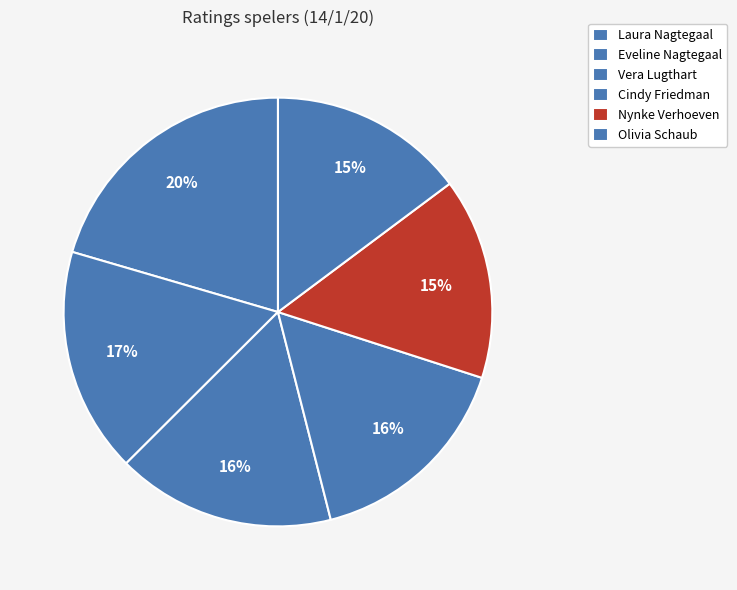

Count the number of slices in the pie.

6